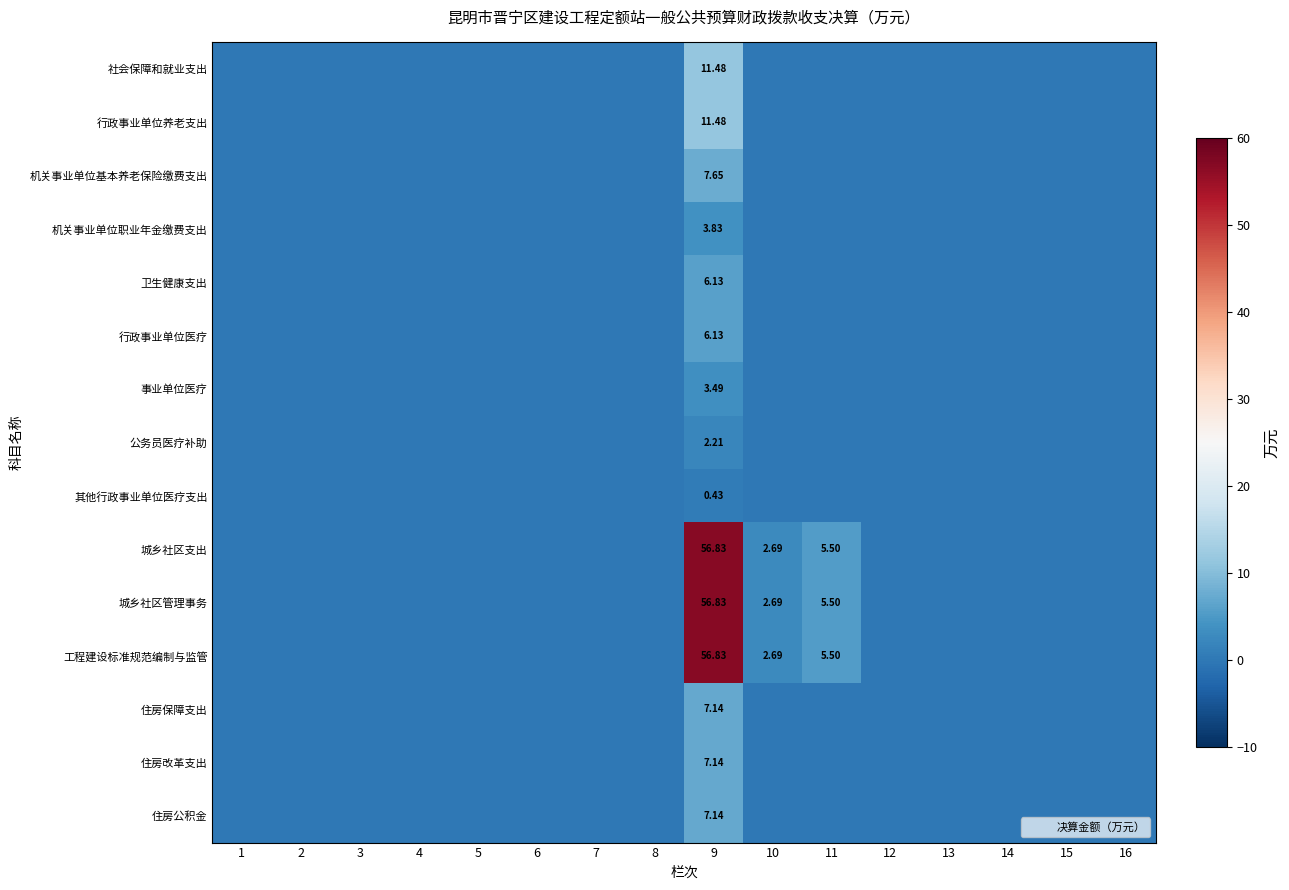

How many categories are shown in the chart?

16